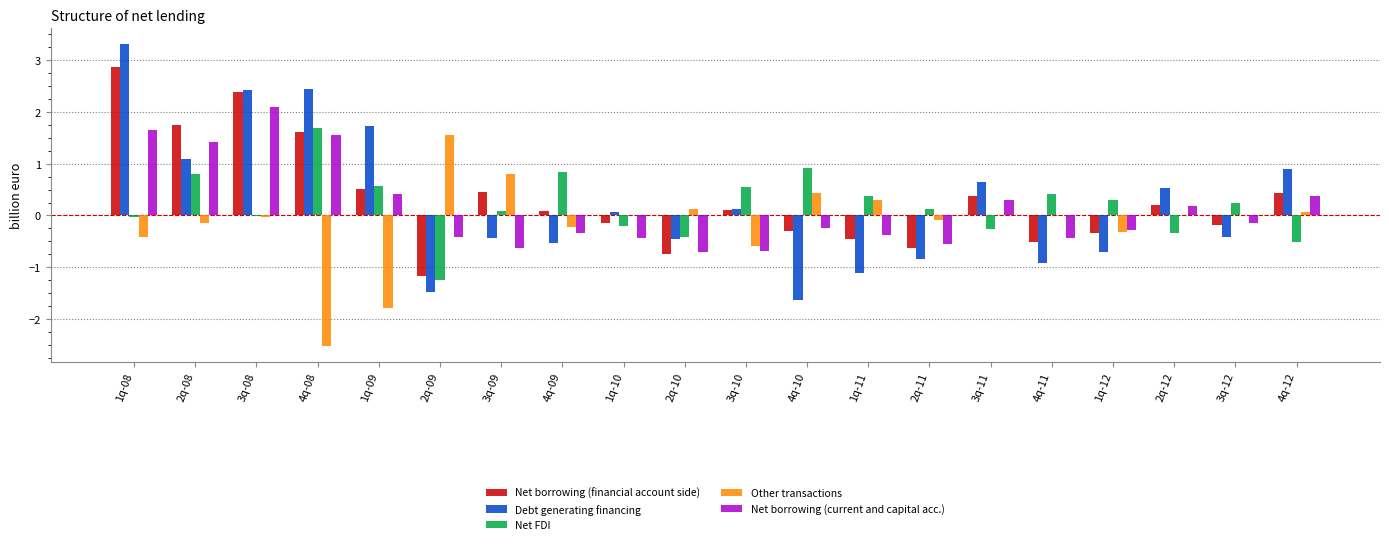

Read the Net borrowing (current and capital acc.) value at 4q-11.

-0.4